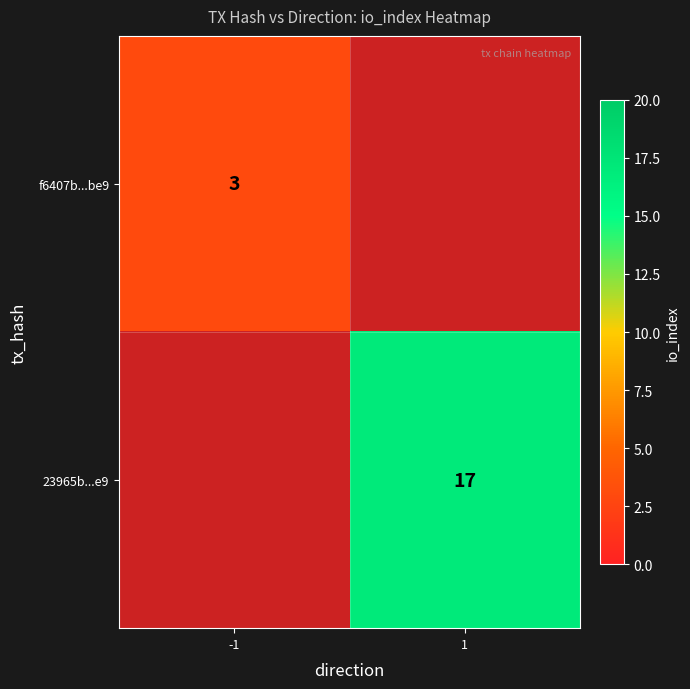

Is it true that 23965b...e9 equals 5 at 1?

False